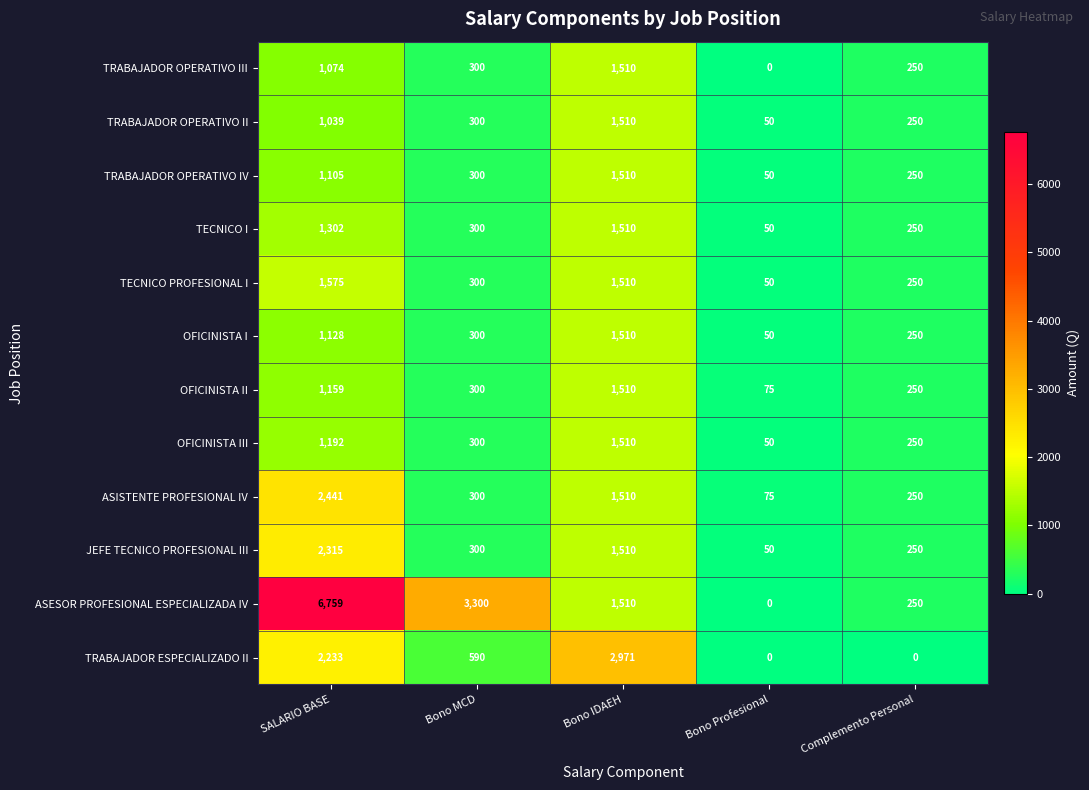

At which category does the chart reach its peak across all series?

SALARIO BASE